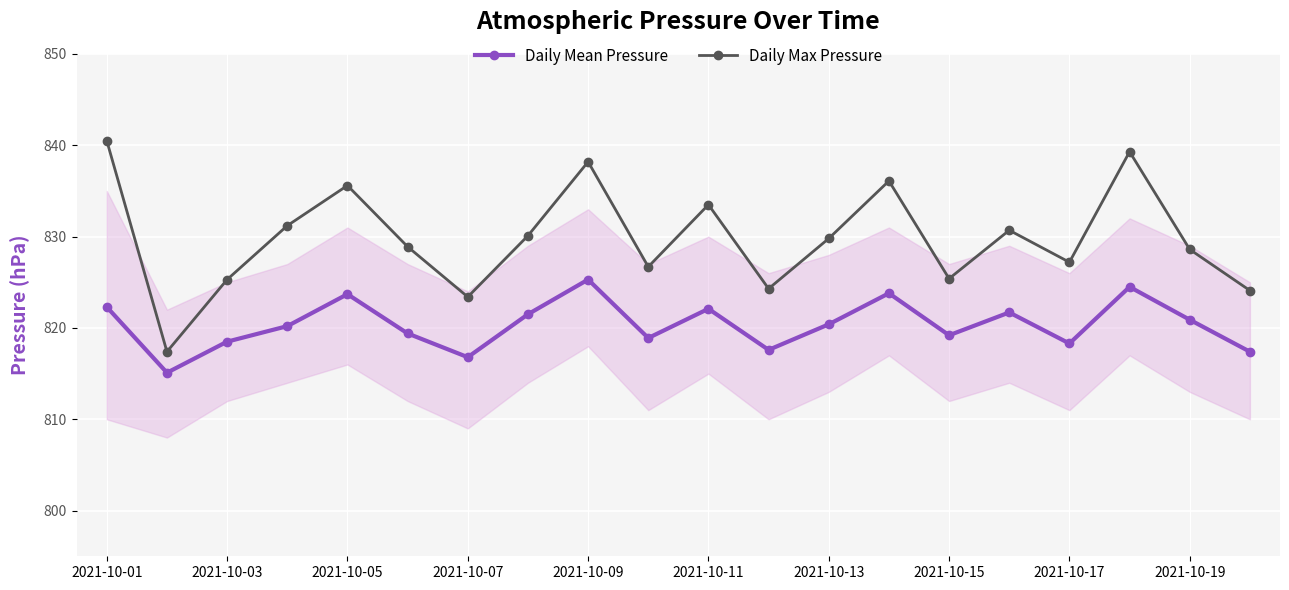

True or false: Daily Max Pressure and Daily Mean Pressure cross at least once.

False